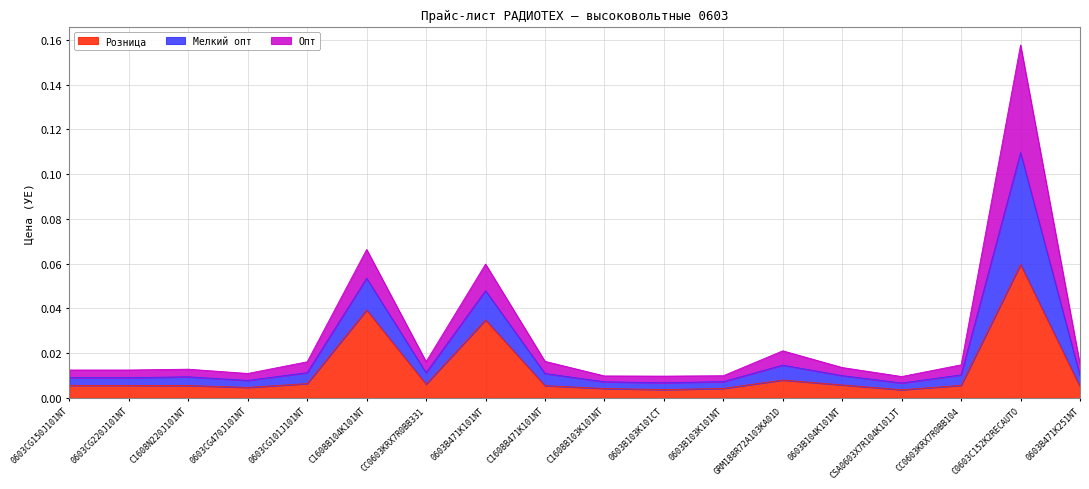

At which category is the sum across all series the highest?

C0603C152K2RECAUTO